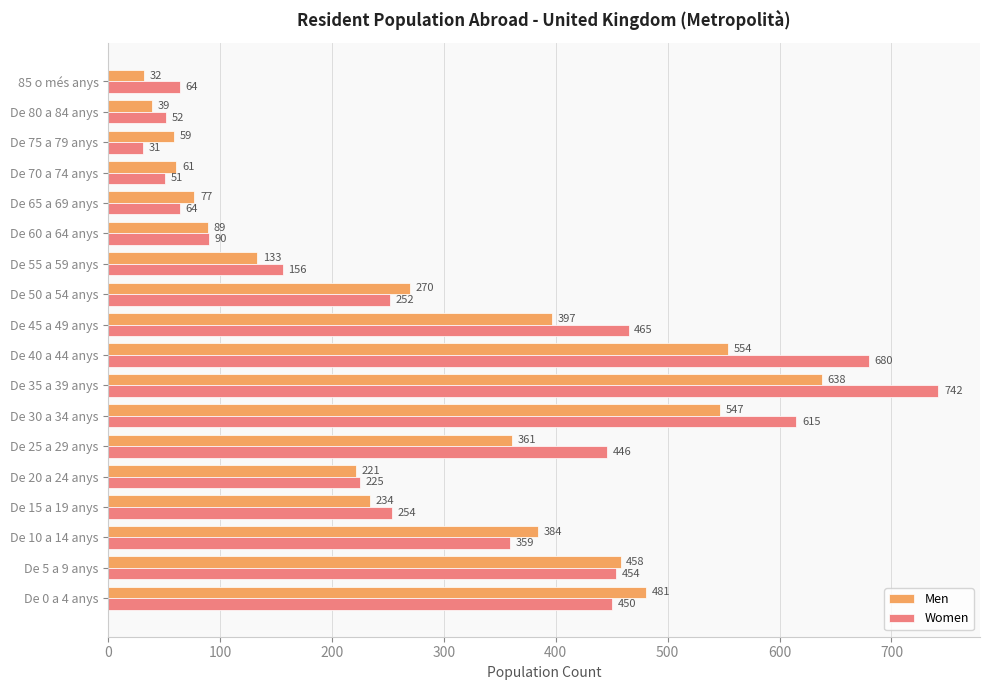

Which series has the widest spread of values?

Women